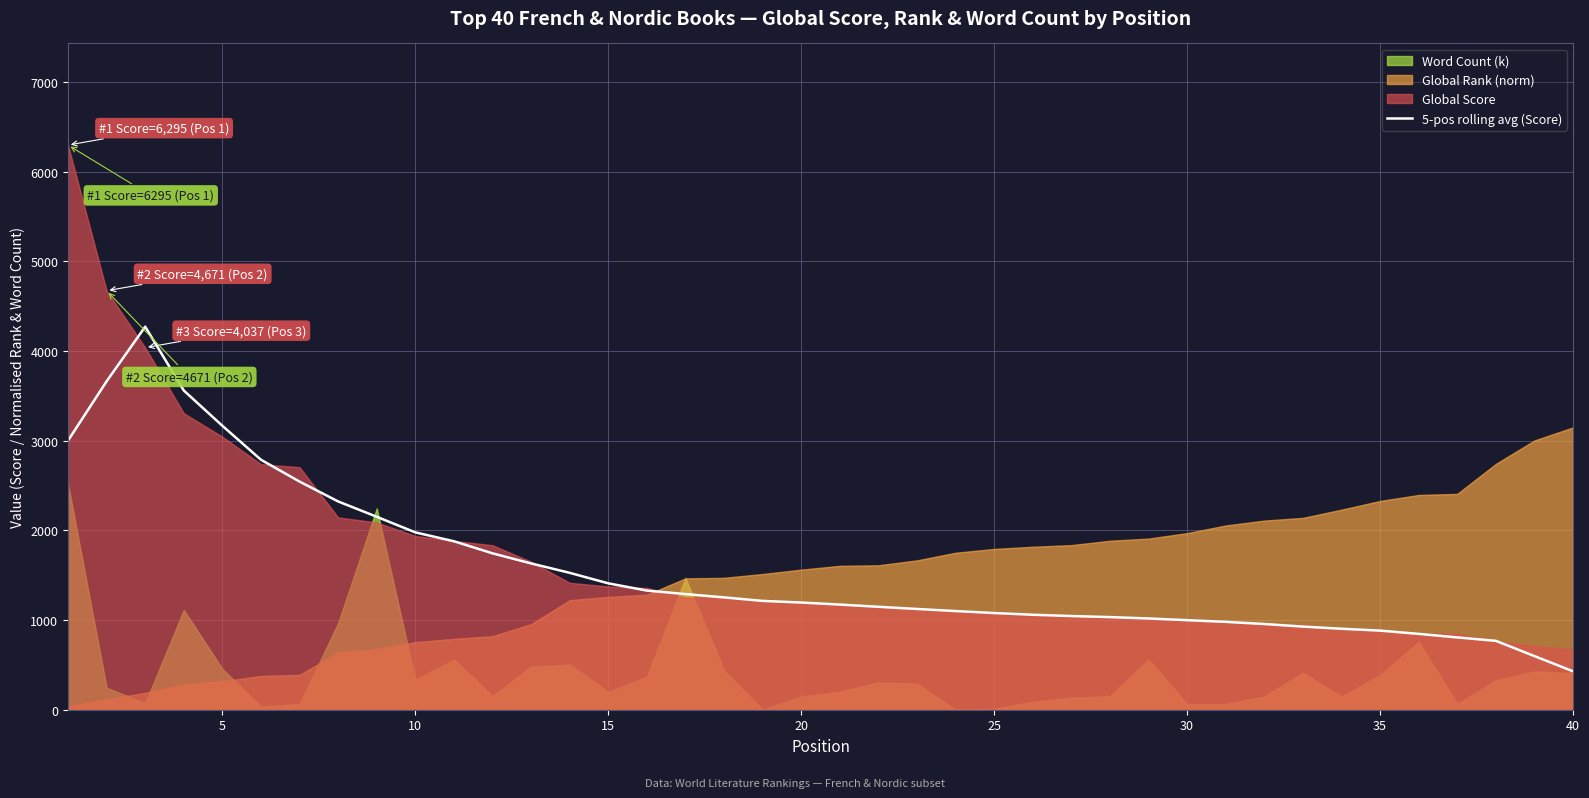

What is the lowest value of the 5-pos rolling avg (Score) series?

428.6